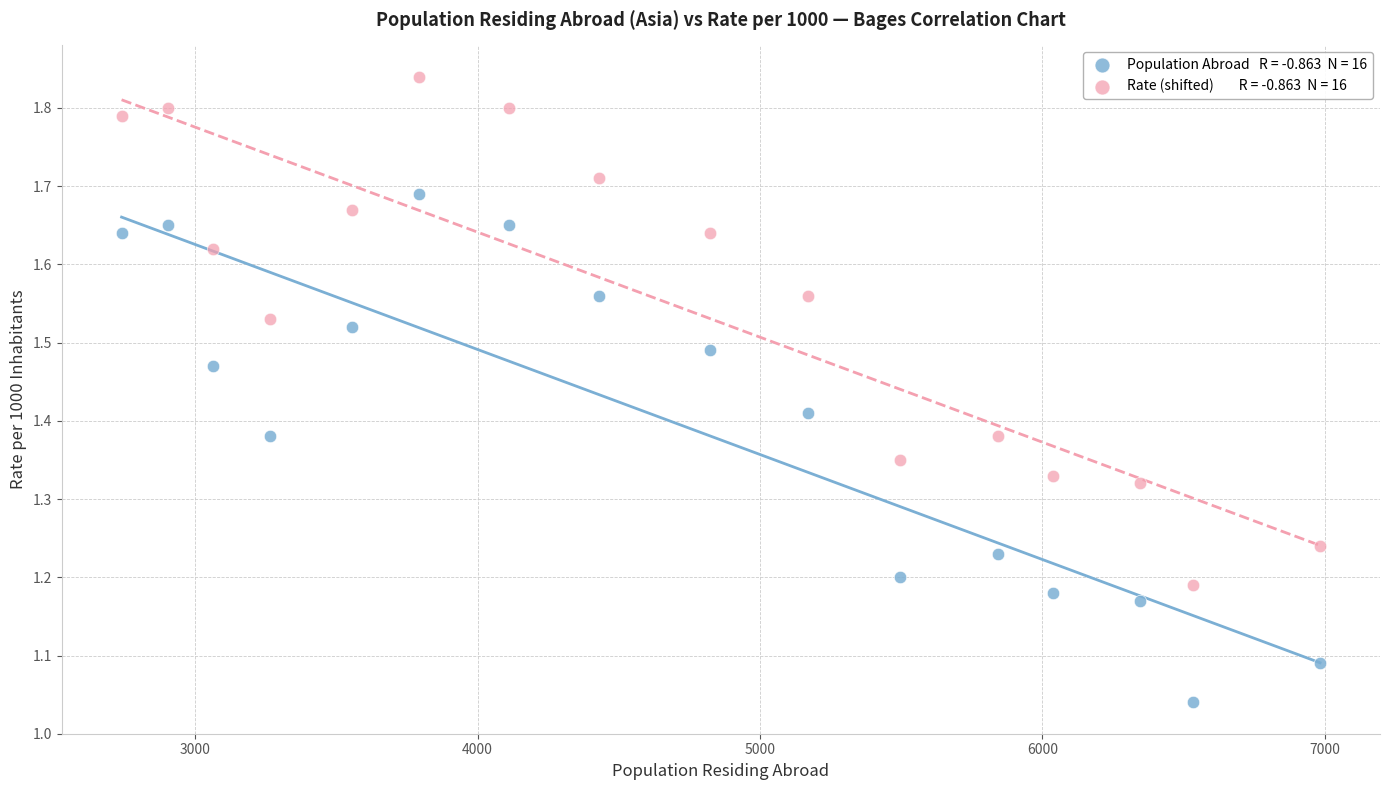

Across all data points, what is the range of Y values (max minus min)?

0.8